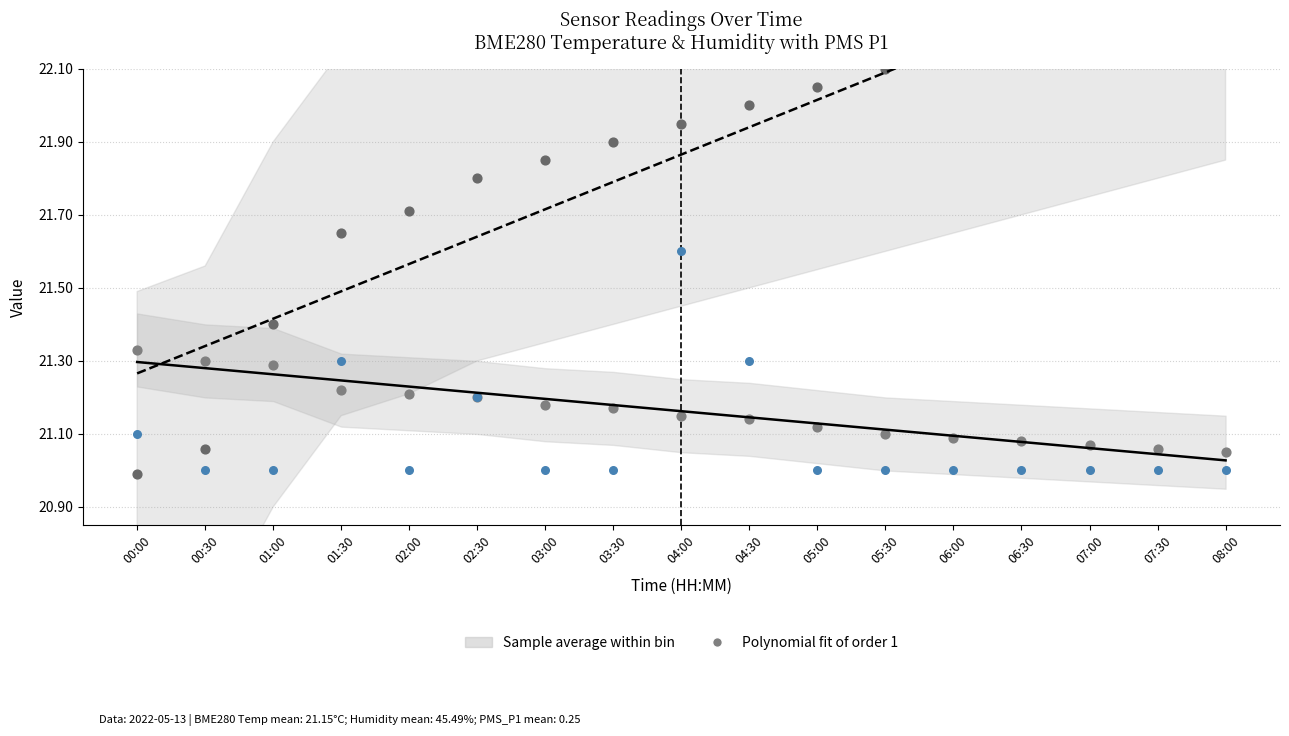

What is the total value across all series at 04:30?

107.5